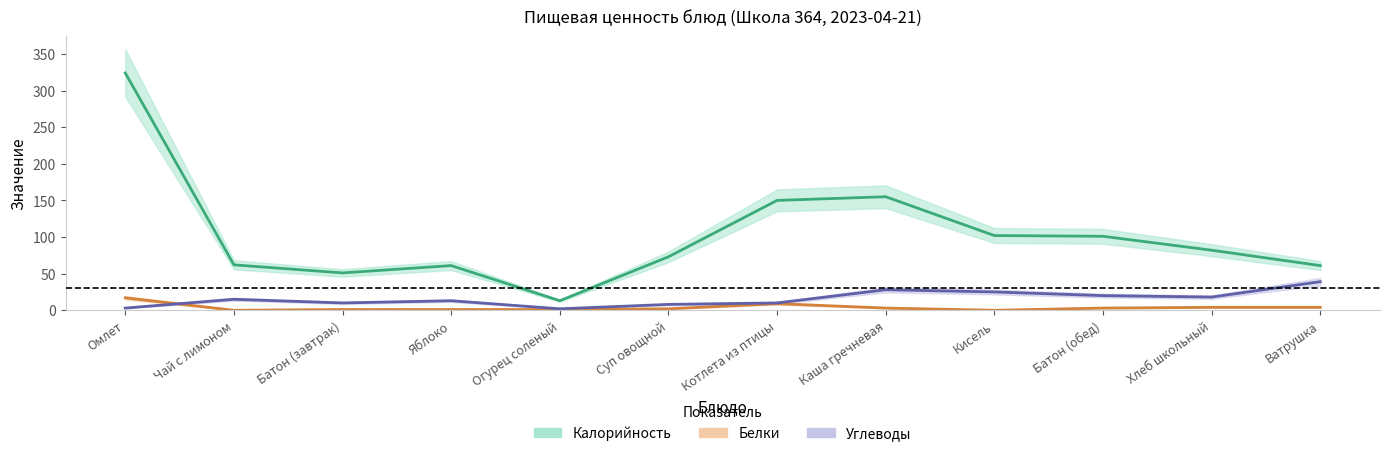

The value of Углеводы at Батон (завтрак) is 16. True or false?

False